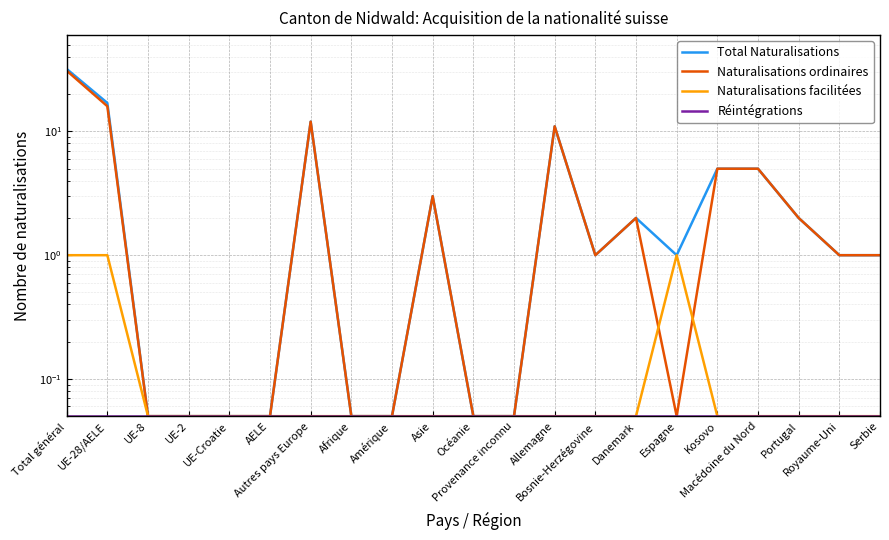

What is the total value across all series at Amérique?

0.2